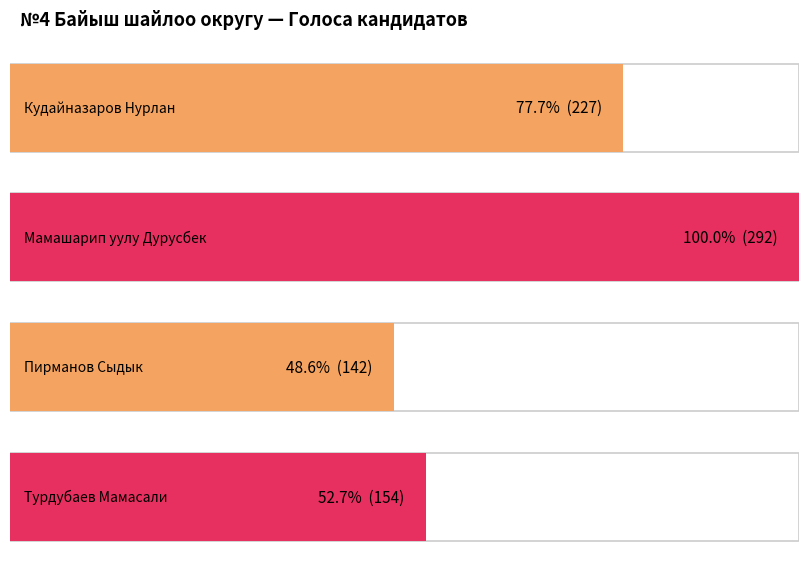

What is the label of the 4th bar from the left?

Турдубаев Мамасали